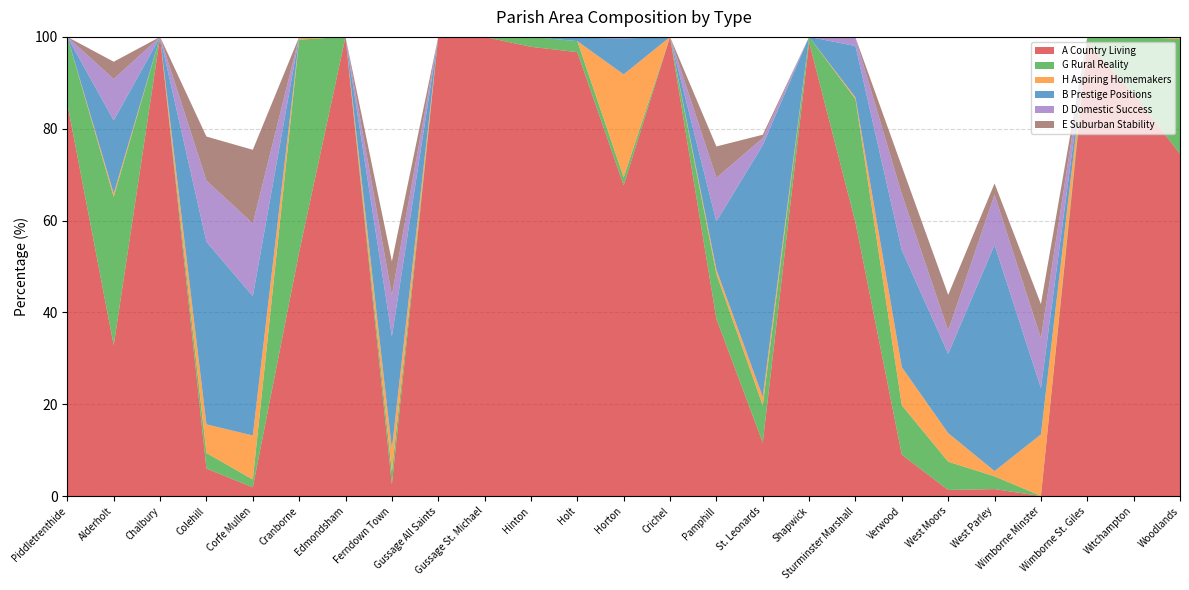

Reading left to right, list all the values displayed in this chart.

A Country Living: 85.4	32.8	100.0	6.0	1.9	53.1	100.0	2.5	100.0	100.0	97.8	96.7	67.7	100.0	38.6	11.6	98.8	59.6	9.0	1.3	1.5	0.0	98.8	87.6	74.5
G Rural Reality: 14.6	32.3	0.0	3.4	1.7	46.3	0.0	2.8	0.0	0.0	2.2	2.4	1.7	0.0	9.8	8.1	1.2	26.9	10.8	6.2	2.8	0.0	1.2	12.4	25.0
H Aspiring Homemakers: 0.0	0.7	0.0	6.2	9.6	0.3	0.0	5.0	0.0	0.0	0.0	0.0	22.4	0.0	1.0	1.9	0.0	0.4	8.3	6.2	1.1	13.4	0.0	0.0	0.5
B Prestige Positions: 0.0	15.9	0.0	39.8	30.3	0.3	0.0	24.5	0.0	0.0	0.0	0.7	7.8	0.0	10.5	54.8	0.0	11.2	25.5	17.3	49.2	10.1	0.0	0.0	0.0
D Domestic Success: 0.0	9.0	0.0	13.3	15.8	0.0	0.0	9.0	0.0	0.0	0.0	0.2	0.3	0.0	9.5	1.6	0.0	1.7	12.2	5.1	10.9	10.9	0.0	0.0	0.0
E Suburban Stability: 0.0	3.8	0.0	9.6	16.0	0.0	0.0	7.4	0.0	0.0	0.0	0.0	0.0	0.0	6.9	0.7	0.0	0.1	6.0	7.8	2.5	7.4	0.0	0.0	0.0